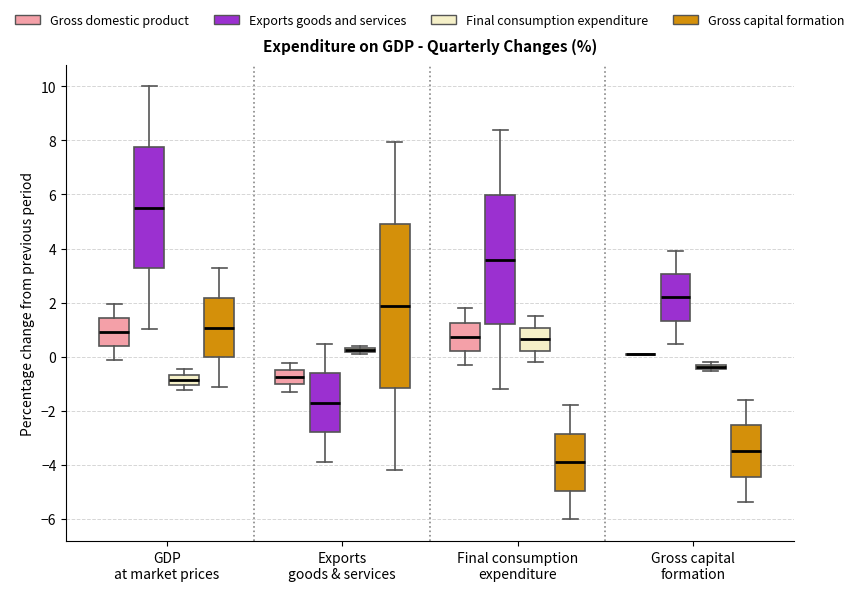

Where does the upper whisker of the box for Exports goods & services (Exports goods and services) end on the y-axis? The values are not printed on the chart, so give them approximately, as read against the axis.

0.4